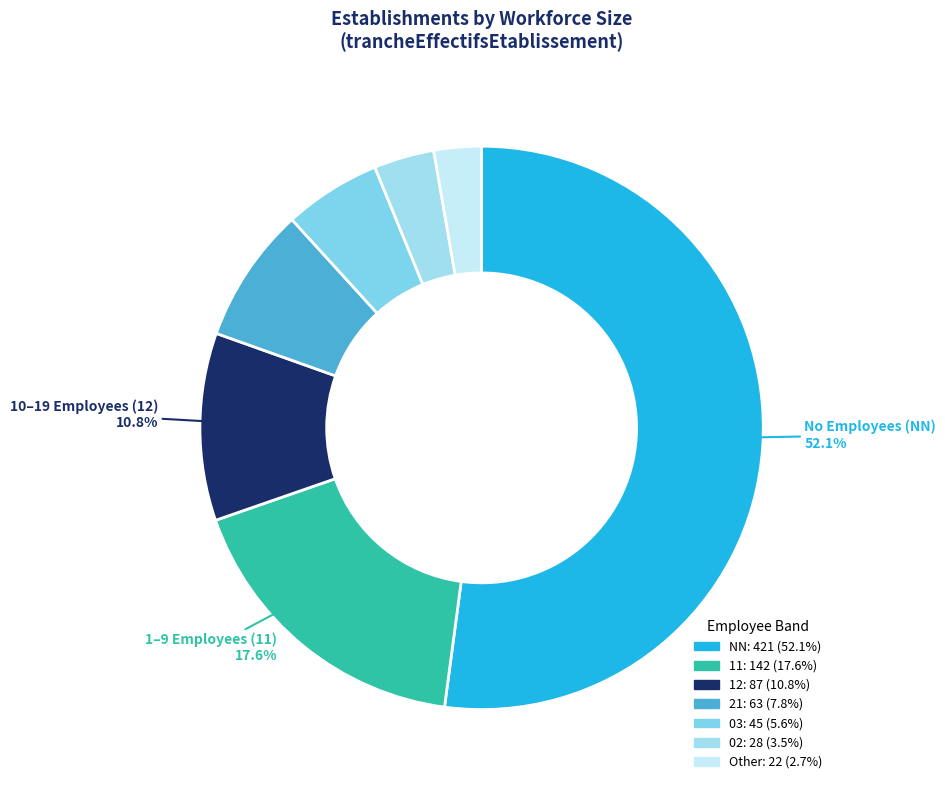

What is the largest slice in the pie chart?

NN